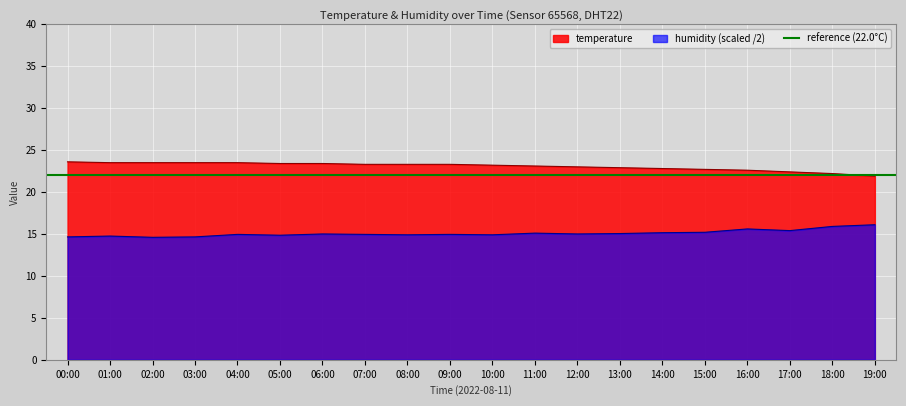

What position from the left is 03:00?

4